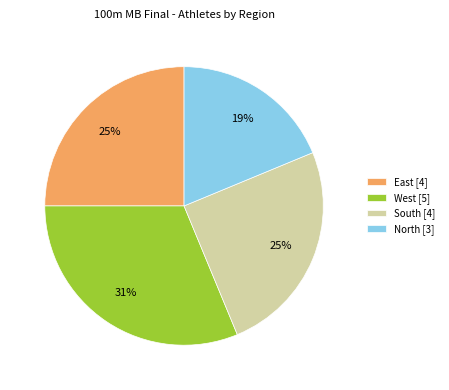

Which category has the smallest portion of the pie?

North